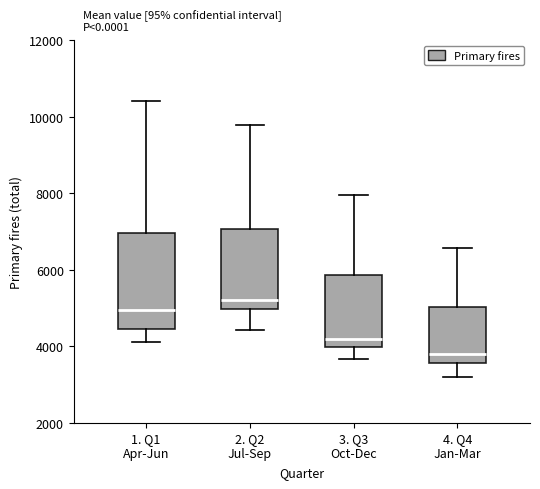

Where does the median line of the box for 3. Q3 Oct-Dec sit on the y-axis? The values are not printed on the chart, so give them approximately, as read against the axis.

4200